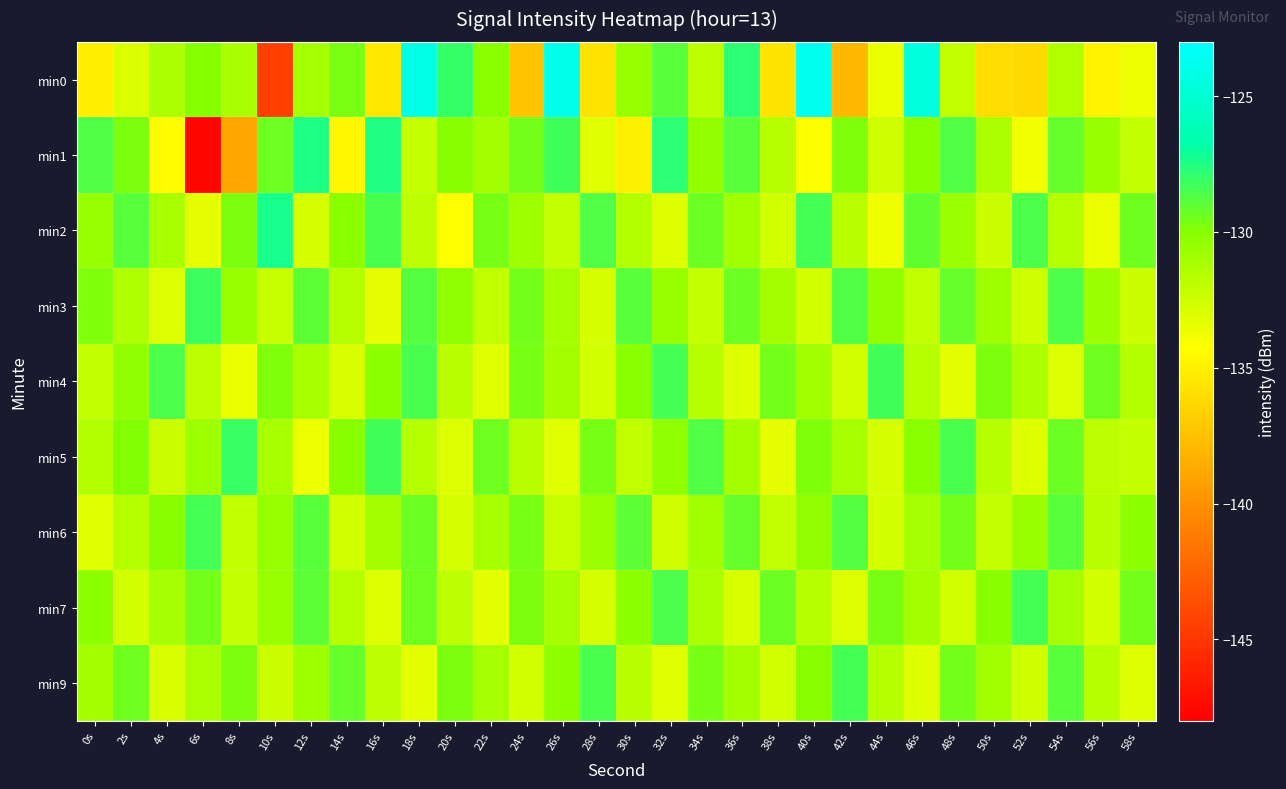

Reading left to right, transcribe all the data shown in this chart.

min0: 0s=-135.1	2s=-132.9	4s=-131.3	6s=-129.9	8s=-131.2	10s=-144.5	12s=-131.0	14s=-129.7	16s=-135.5	18s=-124.2	20s=-128.0	22s=-130.1	24s=-137.2	26s=-123.9	28s=-135.7	30s=-130.6	32s=-128.9	34s=-131.9	36s=-127.8	38s=-135.6	40s=-123.7	42s=-138.0	44s=-133.5	46s=-124.5	48s=-132.0	50s=-136.0	52s=-136.2	54s=-131.5	56s=-134.9	58s=-133.6
min1: 0s=-128.7	2s=-129.7	4s=-134.4	6s=-147.5	8s=-138.9	10s=-129.4	12s=-127.5	14s=-134.6	16s=-127.5	18s=-132.2	20s=-130.0	22s=-131.0	24s=-129.5	26s=-128.3	28s=-133.2	30s=-135.1	32s=-127.8	34s=-130.4	36s=-128.9	38s=-131.7	40s=-134.2	42s=-129.8	44s=-132.5	46s=-130.1	48s=-128.7	50s=-131.3	52s=-133.8	54s=-129.2	56s=-130.6	58s=-132.1
min2: 0s=-130.5	2s=-128.9	4s=-131.2	6s=-133.4	8s=-129.7	10s=-127.3	12s=-132.8	14s=-130.1	16s=-128.5	18s=-131.9	20s=-134.3	22s=-129.6	24s=-130.8	26s=-132.2	28s=-128.7	30s=-131.5	32s=-133.1	34s=-129.3	36s=-130.9	38s=-132.6	40s=-128.4	42s=-131.8	44s=-133.7	46s=-129.1	48s=-130.7	50s=-132.4	52s=-128.6	54s=-131.6	56s=-133.5	58s=-129.4
min3: 0s=-129.8	2s=-131.4	4s=-133.0	6s=-128.2	8s=-130.6	10s=-132.3	12s=-129.0	14s=-131.7	16s=-133.4	18s=-128.8	20s=-130.3	22s=-132.0	24s=-129.5	26s=-131.1	28s=-132.8	30s=-128.9	32s=-130.5	34s=-132.2	36s=-129.3	38s=-131.0	40s=-132.7	42s=-128.7	44s=-130.4	46s=-132.1	48s=-129.2	50s=-130.8	52s=-132.5	54s=-128.6	56s=-130.7	58s=-132.4
min4: 0s=-132.0	2s=-130.3	4s=-128.6	6s=-131.9	8s=-133.5	10s=-129.8	12s=-131.2	14s=-132.9	16s=-130.2	18s=-128.5	20s=-131.8	22s=-133.2	24s=-129.6	26s=-131.0	28s=-132.7	30s=-130.1	32s=-128.4	34s=-131.7	36s=-133.1	38s=-129.5	40s=-130.9	42s=-132.6	44s=-128.3	46s=-131.6	48s=-133.3	50s=-129.7	52s=-131.3	54s=-133.0	56s=-129.4	58s=-131.5
min5: 0s=-131.5	2s=-129.9	4s=-132.4	6s=-130.8	8s=-128.1	10s=-131.2	12s=-133.6	14s=-130.0	16s=-128.3	18s=-131.6	20s=-133.0	22s=-129.4	24s=-131.8	26s=-133.2	28s=-129.6	30s=-132.0	32s=-130.3	34s=-128.7	36s=-131.0	38s=-133.4	40s=-129.8	42s=-131.2	44s=-132.8	46s=-130.1	48s=-128.5	50s=-131.7	52s=-133.1	54s=-129.3	56s=-131.9	58s=-132.2
min6: 0s=-133.2	2s=-131.6	4s=-130.0	6s=-128.4	8s=-132.1	10s=-130.5	12s=-128.9	14s=-132.6	16s=-131.0	18s=-129.3	20s=-132.8	22s=-131.2	24s=-129.6	26s=-132.3	28s=-130.7	30s=-129.0	32s=-132.5	34s=-130.9	36s=-129.2	38s=-132.0	40s=-130.4	42s=-128.8	44s=-132.7	46s=-131.1	48s=-129.5	50s=-132.2	52s=-130.6	54s=-128.9	56s=-131.8	58s=-130.2
min7: 0s=-130.2	2s=-132.7	4s=-131.1	6s=-129.5	8s=-132.2	10s=-130.6	12s=-129.0	14s=-131.7	16s=-133.1	18s=-129.4	20s=-131.9	22s=-133.3	24s=-129.7	26s=-131.1	28s=-132.8	30s=-130.2	32s=-128.6	34s=-131.3	36s=-132.9	38s=-129.3	40s=-131.7	42s=-133.0	44s=-129.6	46s=-131.0	48s=-132.6	50s=-130.0	52s=-128.4	54s=-131.1	56s=-132.7	58s=-129.5
min9: 0s=-131.0	2s=-129.4	4s=-132.9	6s=-131.3	8s=-129.7	10s=-132.4	12s=-130.8	14s=-129.2	16s=-131.9	18s=-133.3	20s=-129.7	22s=-131.1	24s=-132.7	26s=-130.2	28s=-128.5	30s=-131.8	32s=-133.2	34s=-129.6	36s=-131.0	38s=-132.6	40s=-130.0	42s=-128.4	44s=-131.7	46s=-133.1	48s=-129.5	50s=-130.9	52s=-132.5	54s=-128.9	56s=-131.6	58s=-133.0